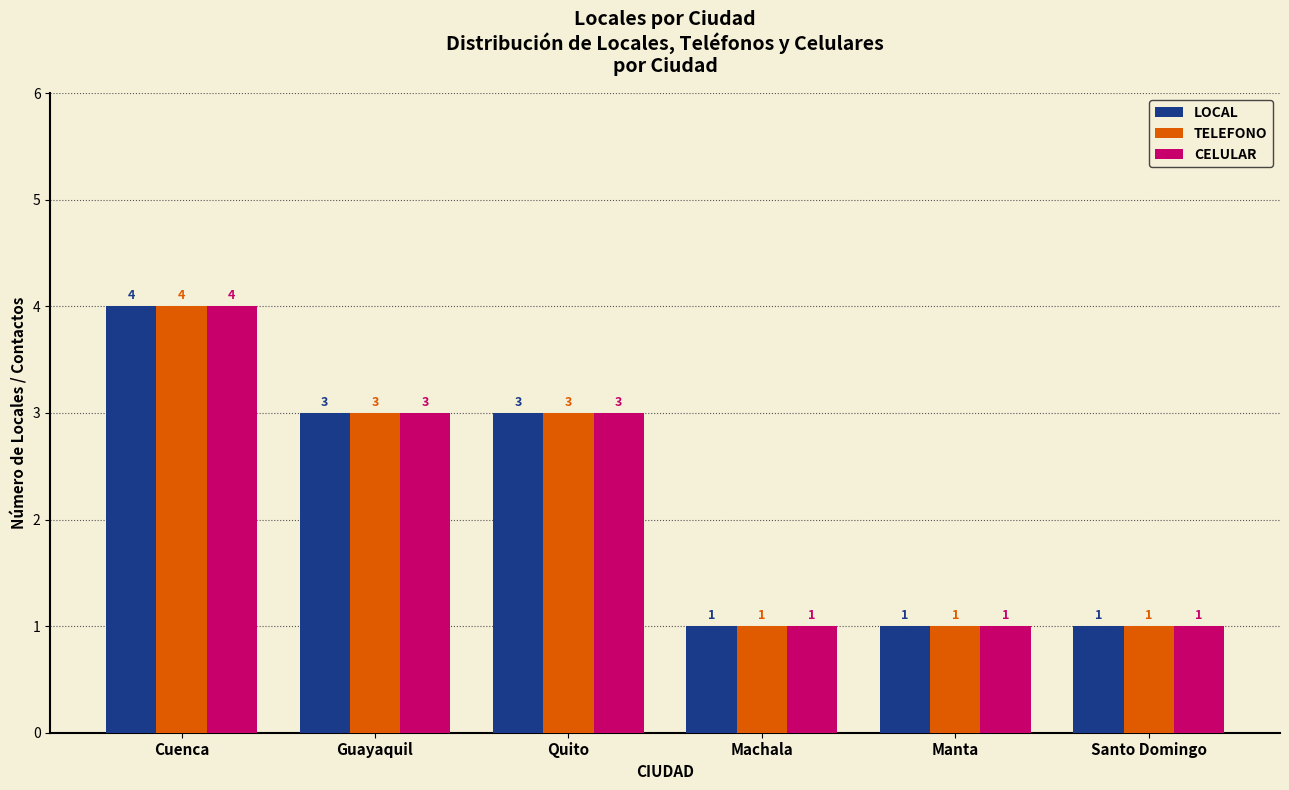

What is the total value across all series at Santo Domingo?

3